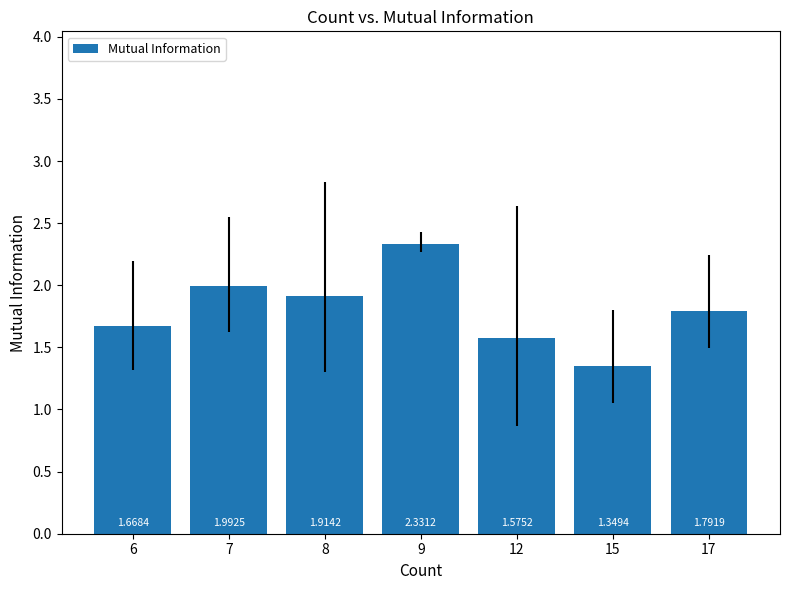

The value at 17 is 2.7. True or false?

False